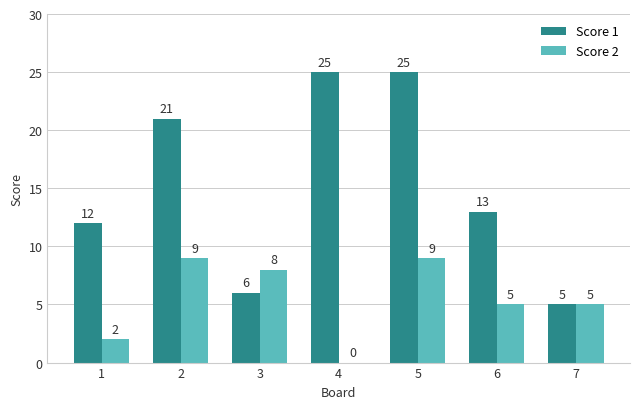

Reading left to right, list all the values displayed in this chart.

Score 1: 1=12	2=21	3=6	4=25	5=25	6=13	7=5
Score 2: 1=2	2=9	3=8	4=0	5=9	6=5	7=5